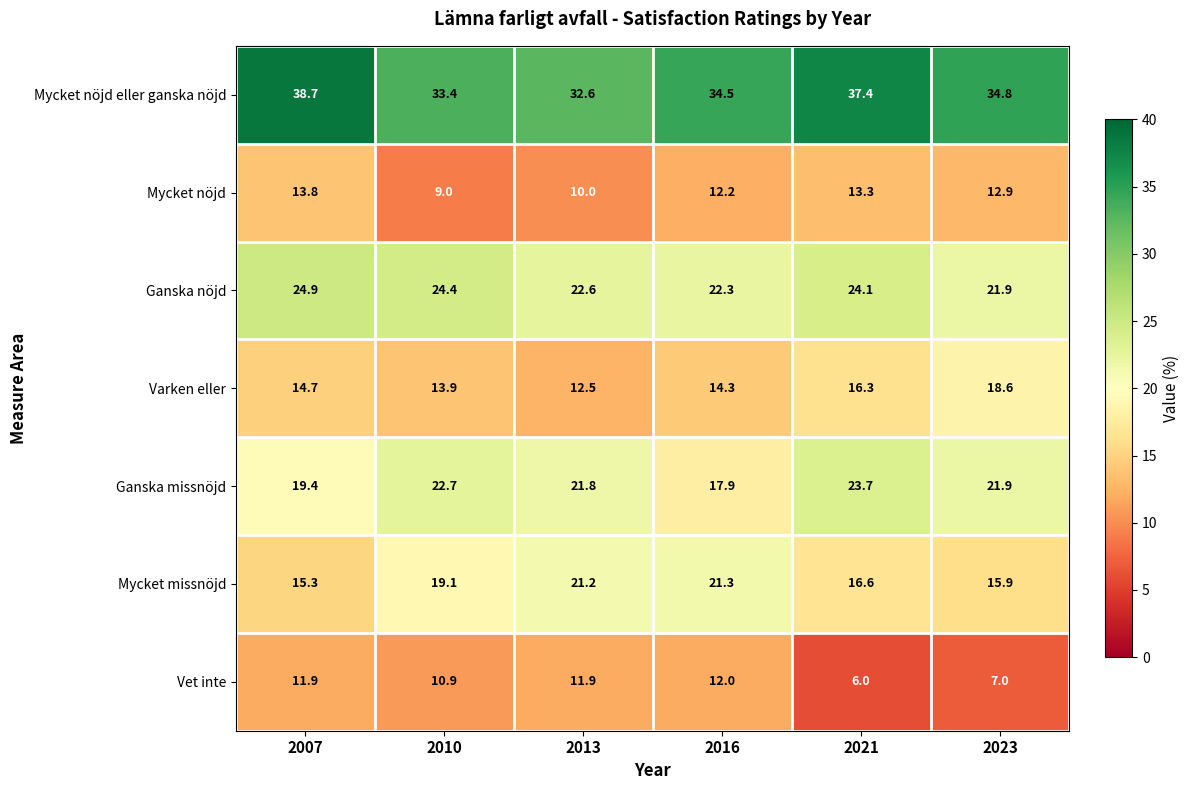

What is the difference between the maximum and minimum values in the Vet inte series?

6.0